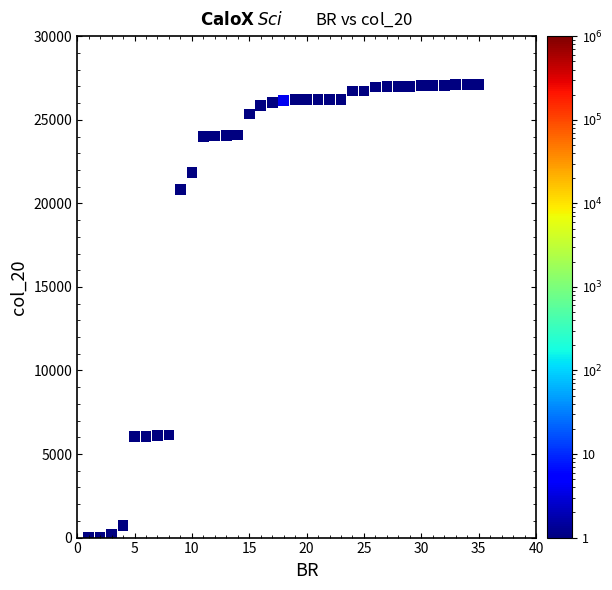

What is the range of X values (max minus min)?

34